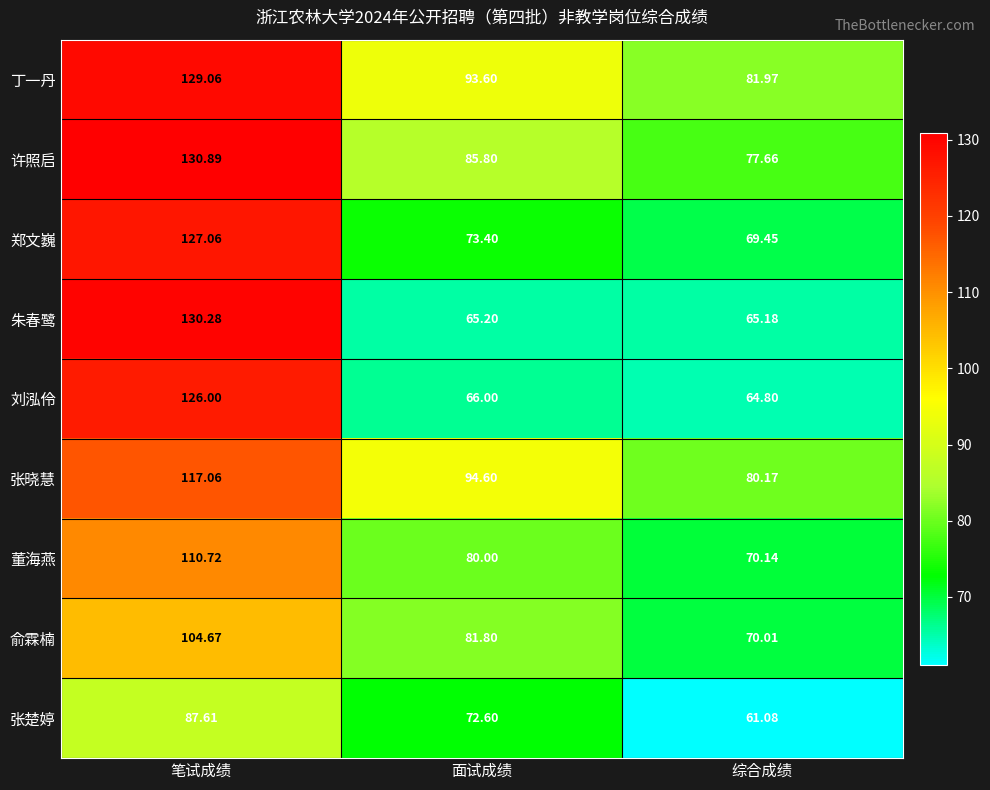

What is the spread (max minus min) of values at 综合成绩?

20.9